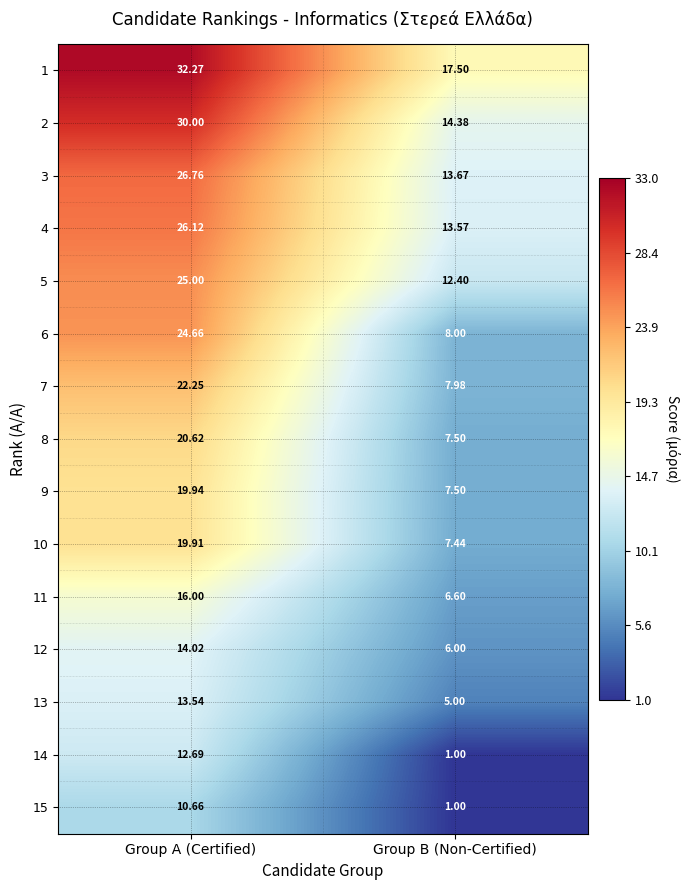

Rank the categories by 5 value from lowest to highest.

Group B (Non-Certified), Group A (Certified)